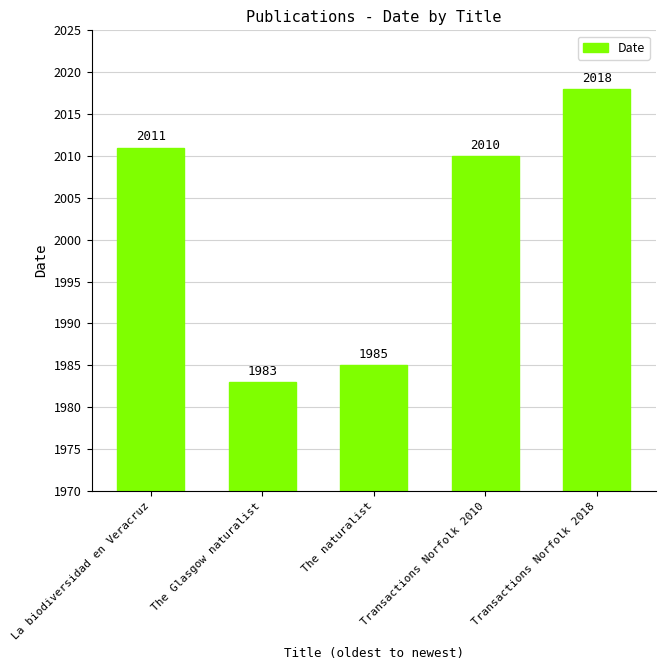

What is the label of the 4th bar from the left?

Transactions Norfolk 2010